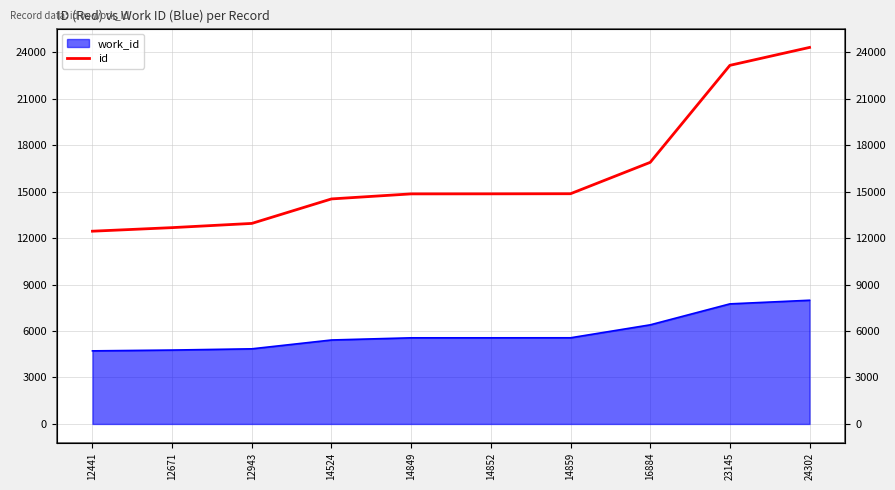

Which has a higher value, 12441 or 14849?

14849